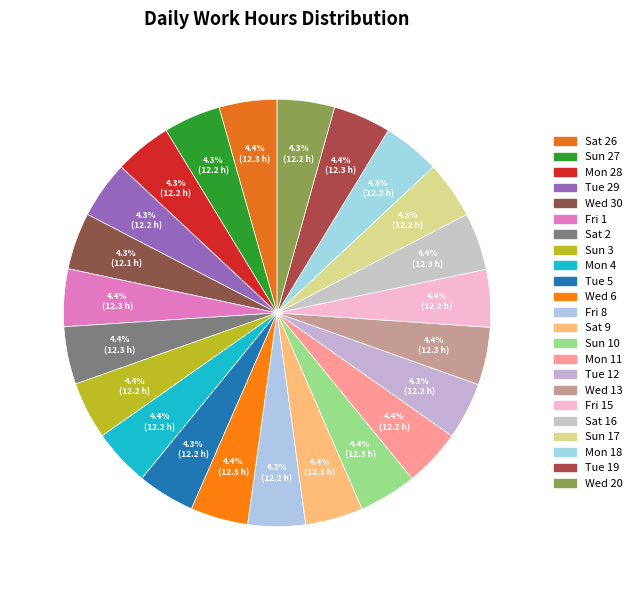

How many slices are in this pie chart?

23